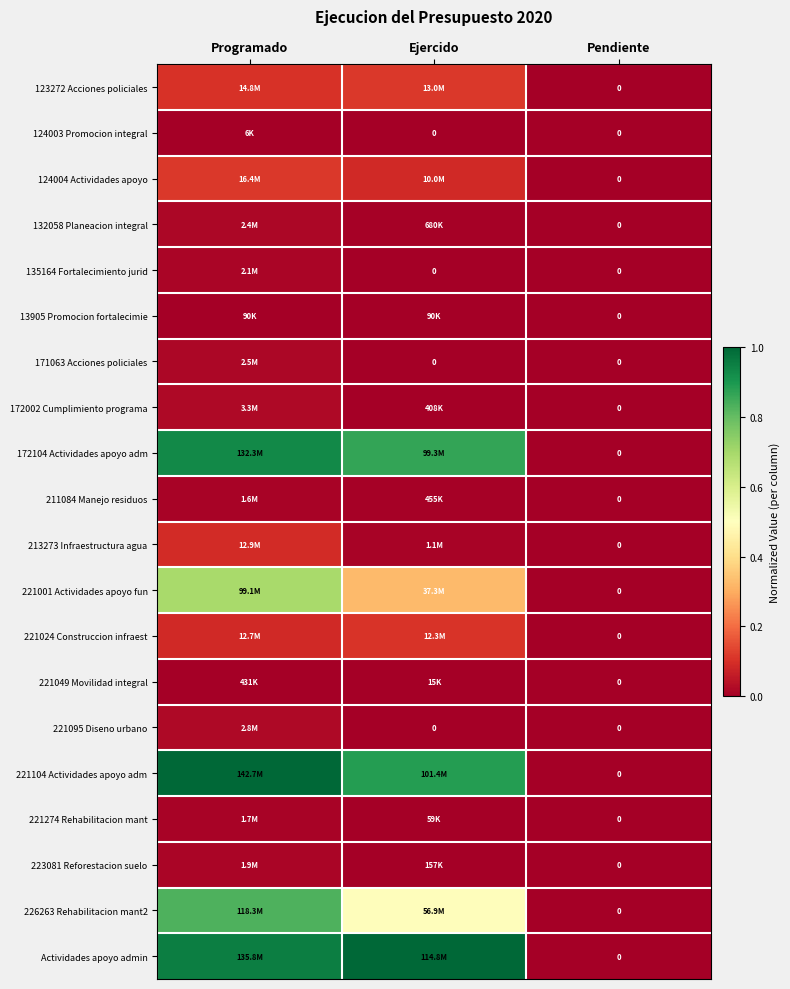

At which label is 221024 Construccion infraest closest to 0?

Pendiente